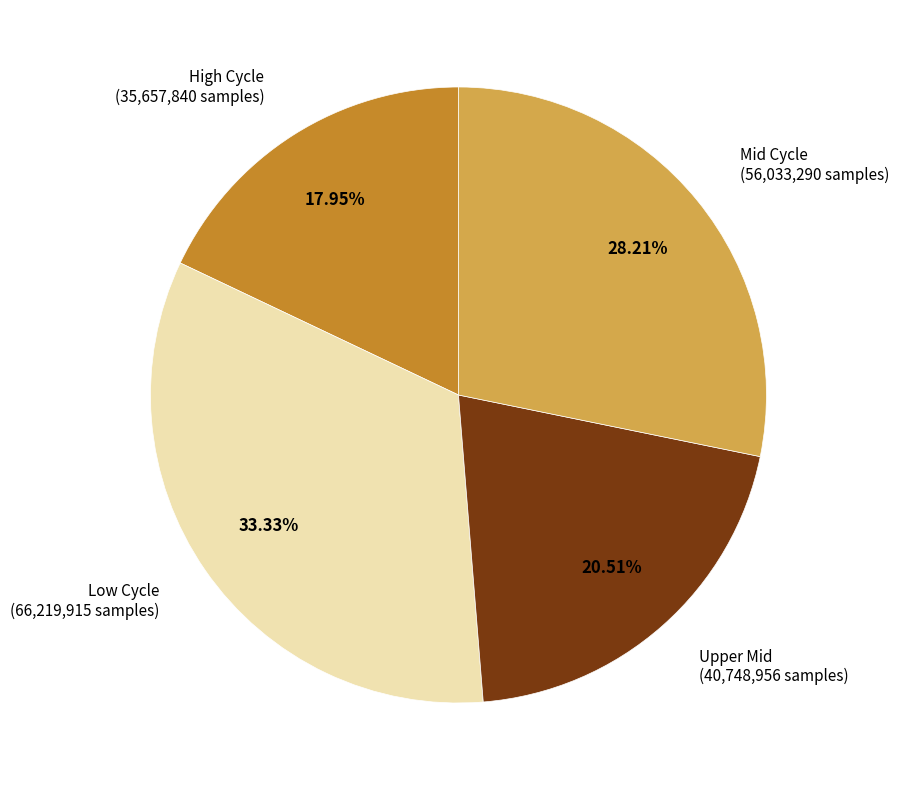

Do Low Cycle and Upper Mid together represent more than half of the pie?

Yes